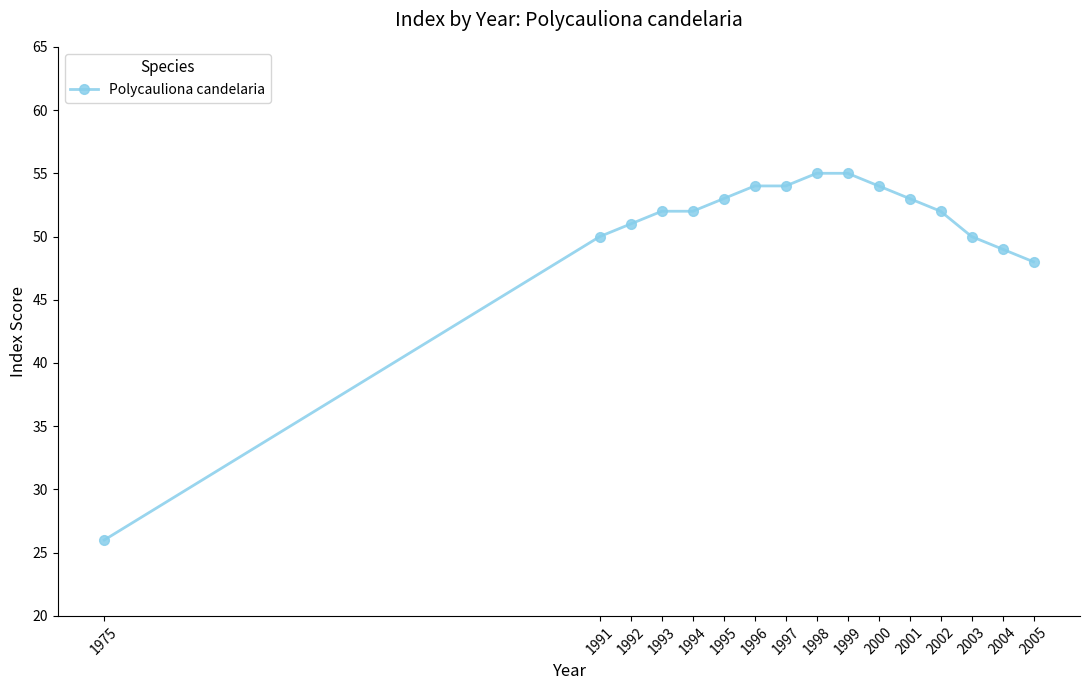

What is the change in value from 1991 to 1993?

+2